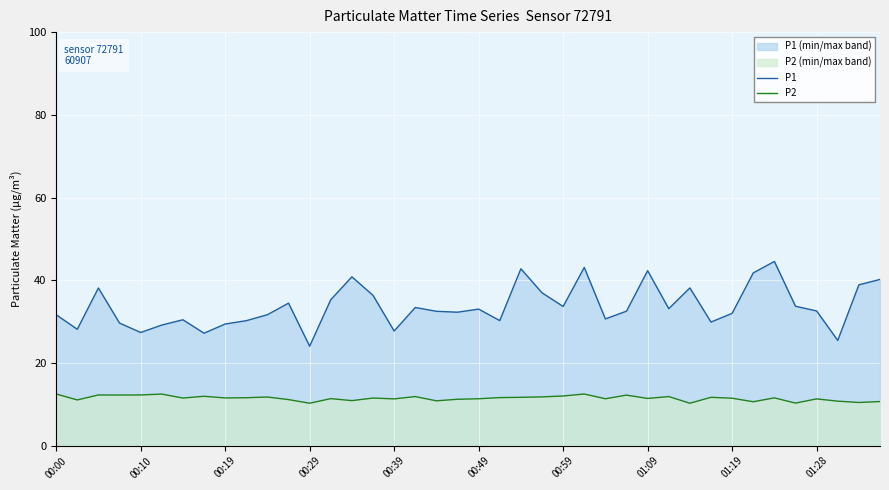

Which series has the largest total across all categories?

P1